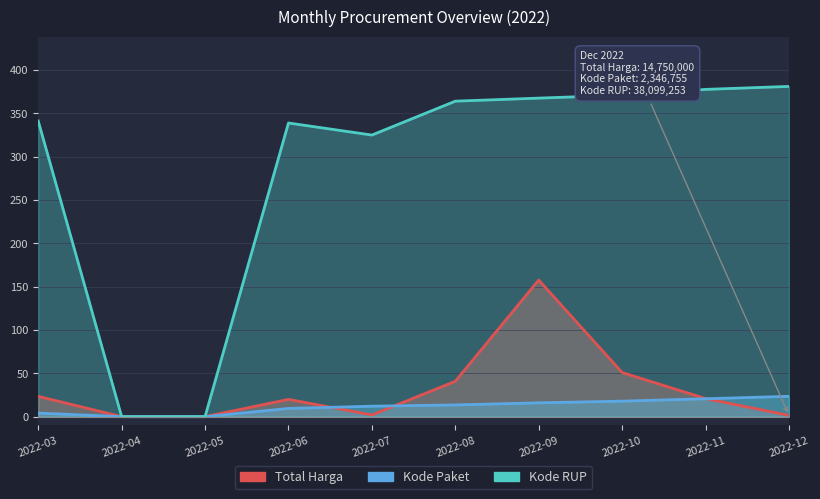

What is the greatest value displayed?

381.0